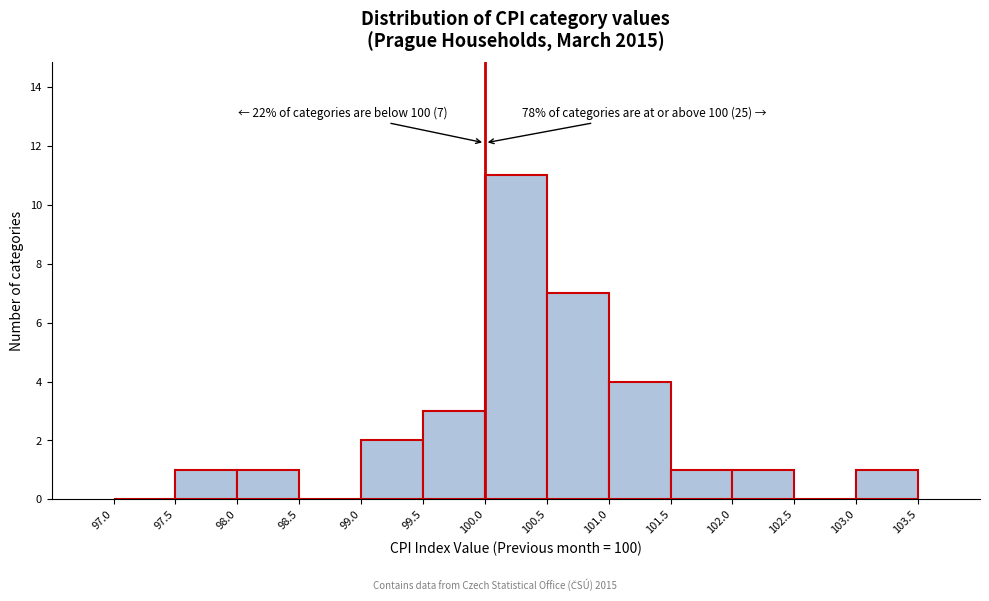

Which range on the x-axis has the tallest bar?

100.0 to 100.5